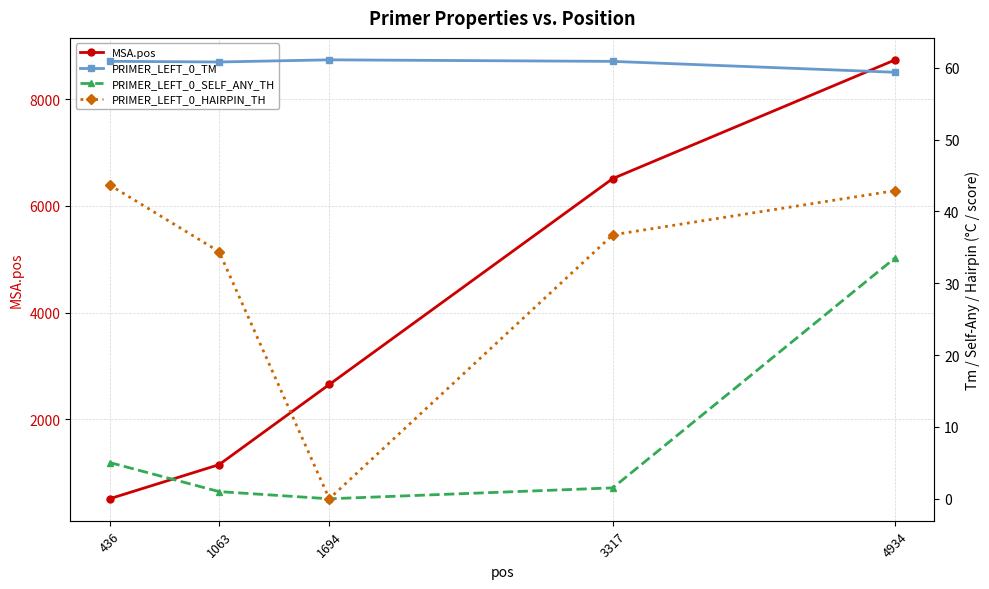

What is the sum of the PRIMER_LEFT_0_HAIRPIN_TH values at 1694 and 1063?

34.4